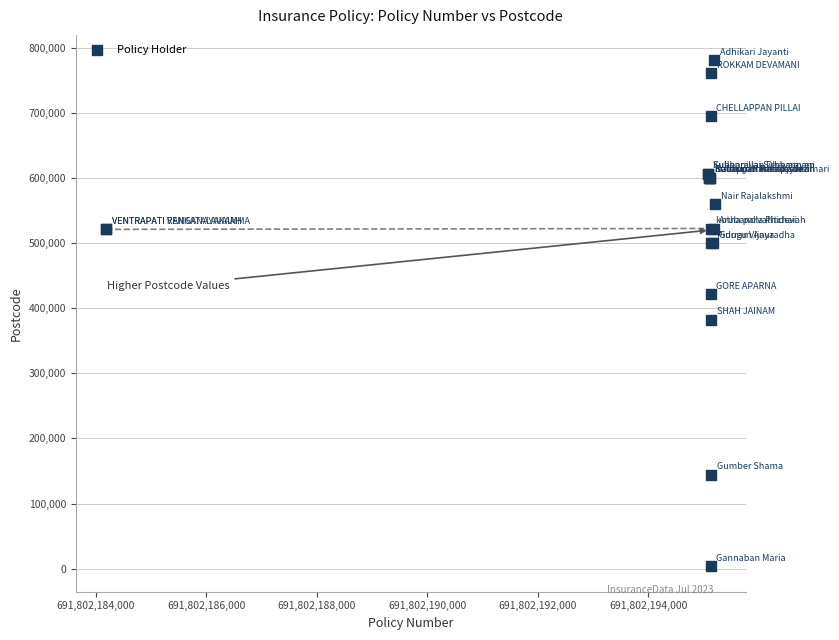

What Y value in the scatter plot is closest to 392252?

382470